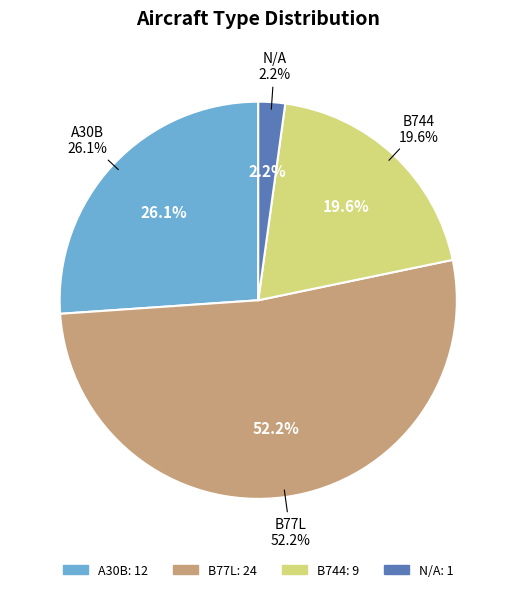

Is the sum of B77L and B744 greater than half?

Yes